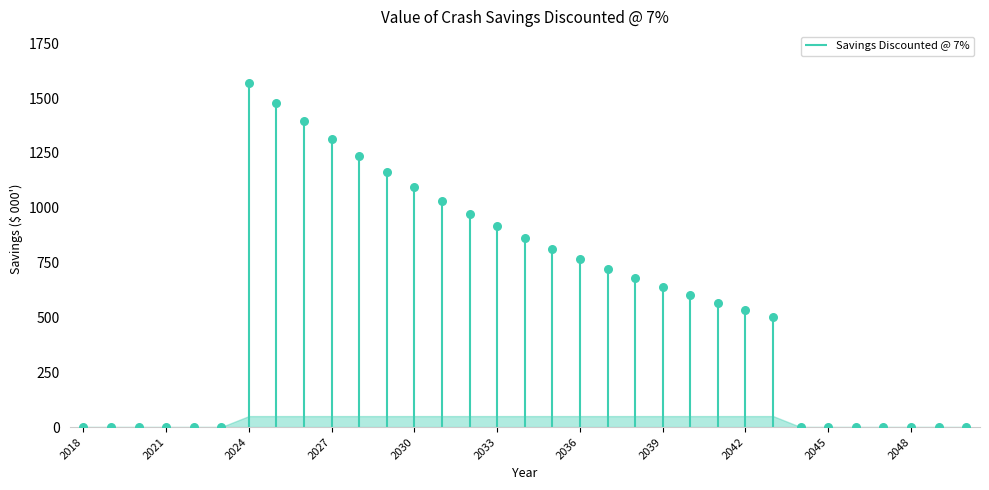

What is the change in value from 2031 to 2039?

-393.5